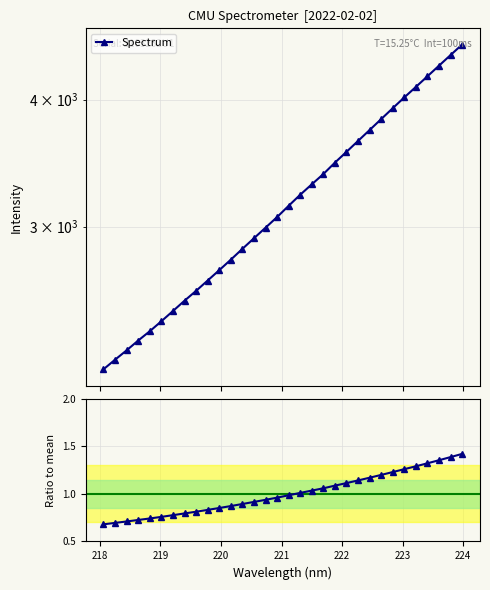

True or false: Spectrum and Ratio to mean cross at least once.

False